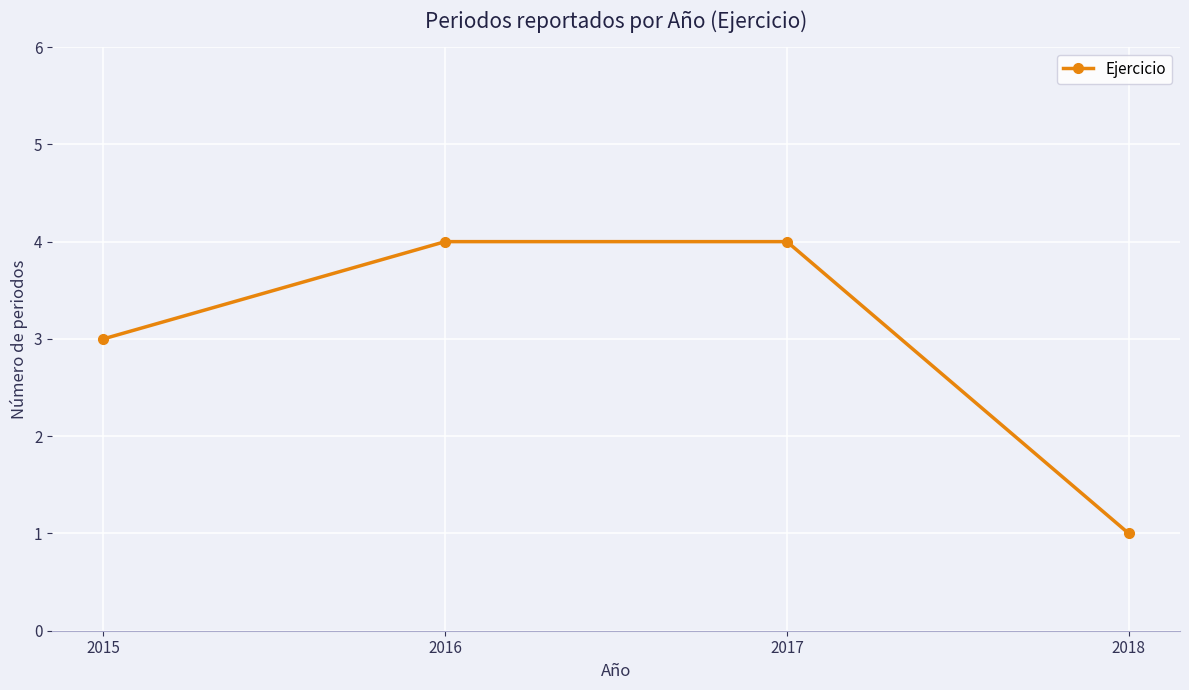

True or false: the data shows 4 at 2016.

True